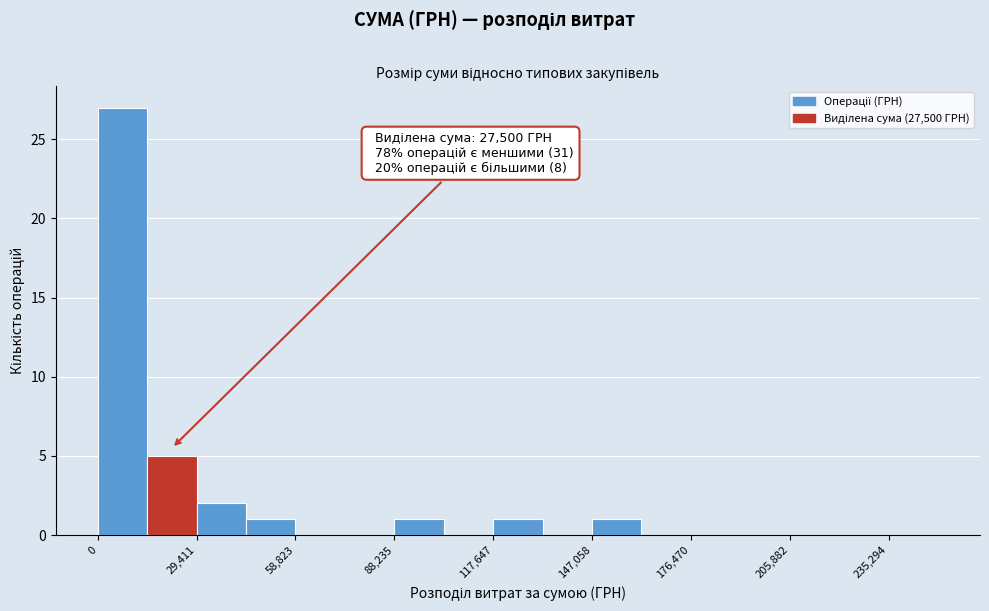

Read against the x-axis, roughly where is the centre of the tallest bar?

5000